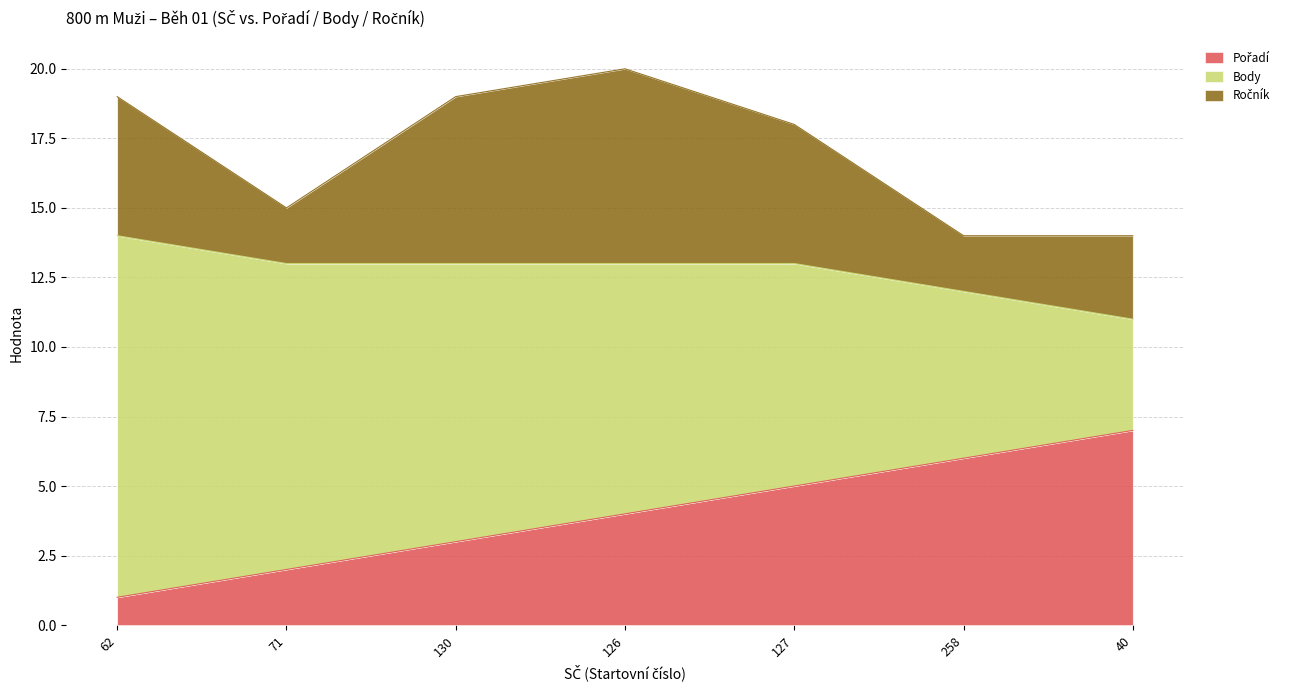

What position from the left is 130?

3